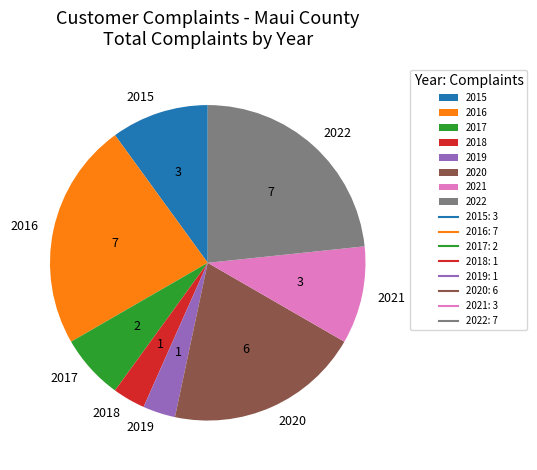

Is there any slice that represents more than half of the pie?

No